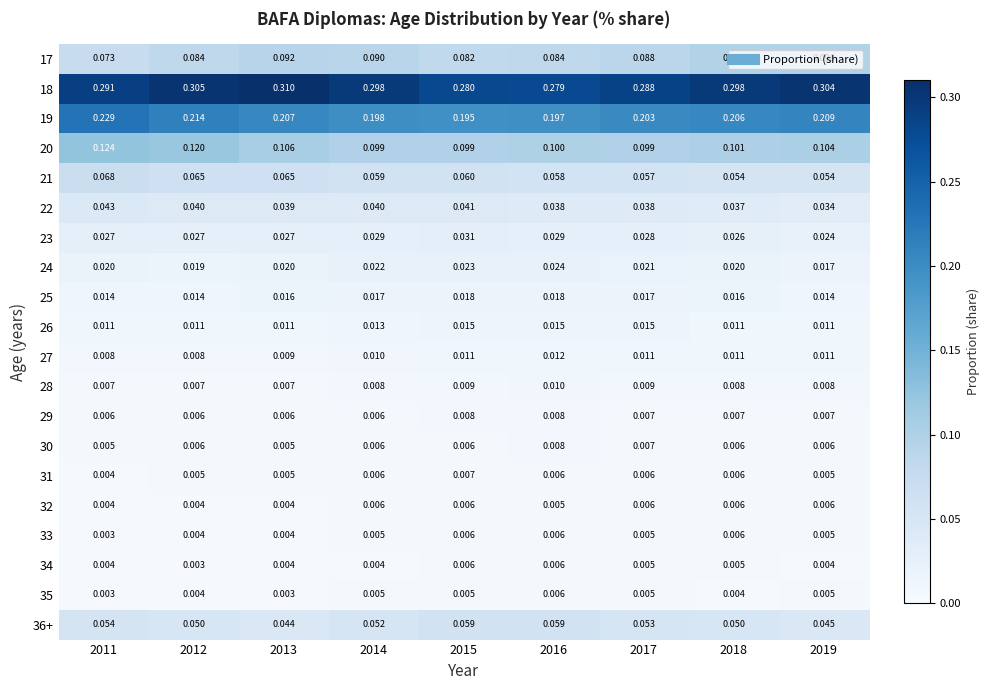

Reading left to right, list all the values displayed in this chart.

17: 2011=0.1	2012=0.1	2013=0.1	2014=0.1	2015=0.1	2016=0.1	2017=0.1	2018=0.1	2019=0.1
18: 2011=0.3	2012=0.3	2013=0.3	2014=0.3	2015=0.3	2016=0.3	2017=0.3	2018=0.3	2019=0.3
19: 2011=0.2	2012=0.2	2013=0.2	2014=0.2	2015=0.2	2016=0.2	2017=0.2	2018=0.2	2019=0.2
20: 2011=0.1	2012=0.1	2013=0.1	2014=0.1	2015=0.1	2016=0.1	2017=0.1	2018=0.1	2019=0.1
21: 2011=0.1	2012=0.1	2013=0.1	2014=0.1	2015=0.1	2016=0.1	2017=0.1	2018=0.1	2019=0.1
22: 2011=0.0	2012=0.0	2013=0.0	2014=0.0	2015=0.0	2016=0.0	2017=0.0	2018=0.0	2019=0.0
23: 2011=0.0	2012=0.0	2013=0.0	2014=0.0	2015=0.0	2016=0.0	2017=0.0	2018=0.0	2019=0.0
24: 2011=0.0	2012=0.0	2013=0.0	2014=0.0	2015=0.0	2016=0.0	2017=0.0	2018=0.0	2019=0.0
25: 2011=0.0	2012=0.0	2013=0.0	2014=0.0	2015=0.0	2016=0.0	2017=0.0	2018=0.0	2019=0.0
26: 2011=0.0	2012=0.0	2013=0.0	2014=0.0	2015=0.0	2016=0.0	2017=0.0	2018=0.0	2019=0.0
27: 2011=0.0	2012=0.0	2013=0.0	2014=0.0	2015=0.0	2016=0.0	2017=0.0	2018=0.0	2019=0.0
28: 2011=0.0	2012=0.0	2013=0.0	2014=0.0	2015=0.0	2016=0.0	2017=0.0	2018=0.0	2019=0.0
29: 2011=0.0	2012=0.0	2013=0.0	2014=0.0	2015=0.0	2016=0.0	2017=0.0	2018=0.0	2019=0.0
30: 2011=0.0	2012=0.0	2013=0.0	2014=0.0	2015=0.0	2016=0.0	2017=0.0	2018=0.0	2019=0.0
31: 2011=0.0	2012=0.0	2013=0.0	2014=0.0	2015=0.0	2016=0.0	2017=0.0	2018=0.0	2019=0.0
32: 2011=0.0	2012=0.0	2013=0.0	2014=0.0	2015=0.0	2016=0.0	2017=0.0	2018=0.0	2019=0.0
33: 2011=0.0	2012=0.0	2013=0.0	2014=0.0	2015=0.0	2016=0.0	2017=0.0	2018=0.0	2019=0.0
34: 2011=0.0	2012=0.0	2013=0.0	2014=0.0	2015=0.0	2016=0.0	2017=0.0	2018=0.0	2019=0.0
35: 2011=0.0	2012=0.0	2013=0.0	2014=0.0	2015=0.0	2016=0.0	2017=0.0	2018=0.0	2019=0.0
36+: 2011=0.1	2012=0.1	2013=0.0	2014=0.1	2015=0.1	2016=0.1	2017=0.1	2018=0.1	2019=0.0